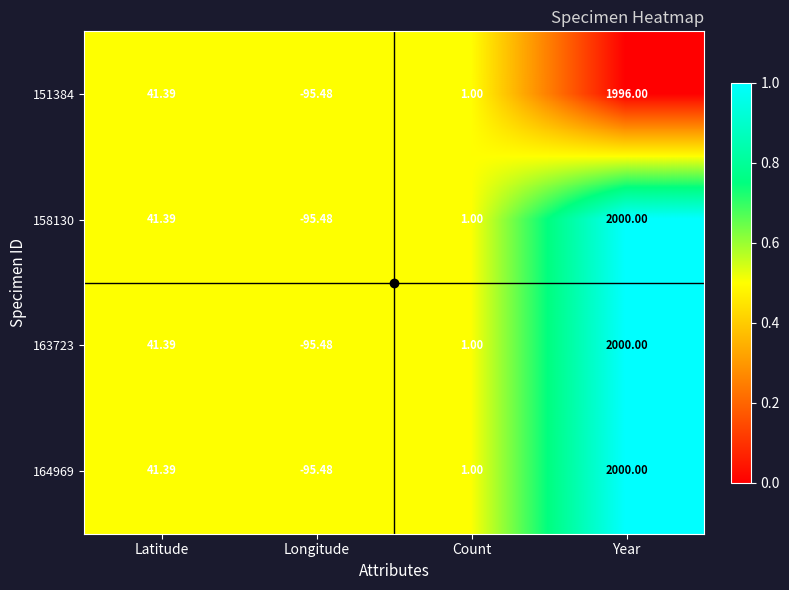

How many series are shown in this chart?

4